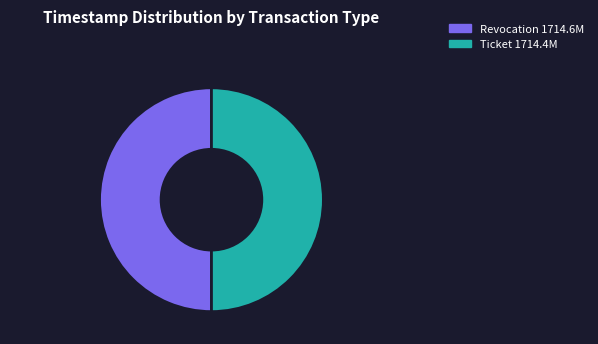

Is it true that Ticket is 50% of the pie?

True